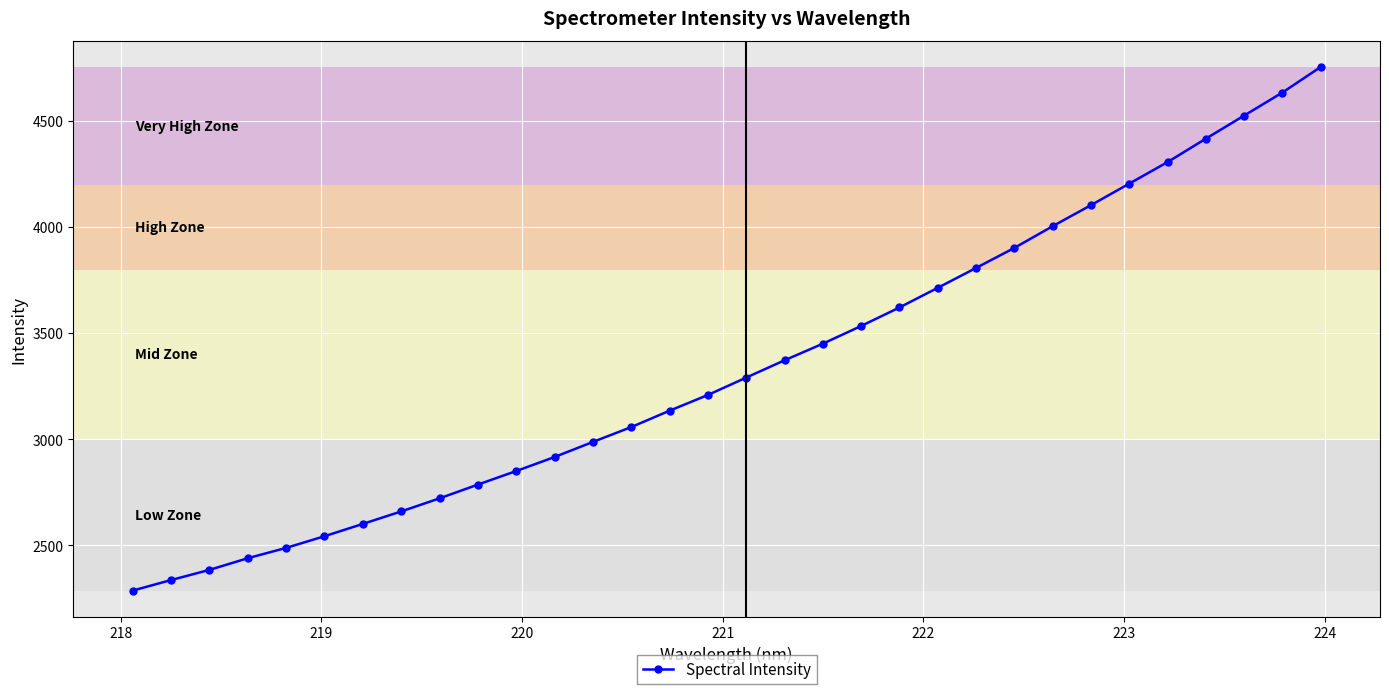

What is the difference between the maximum and second lowest values?

2417.7